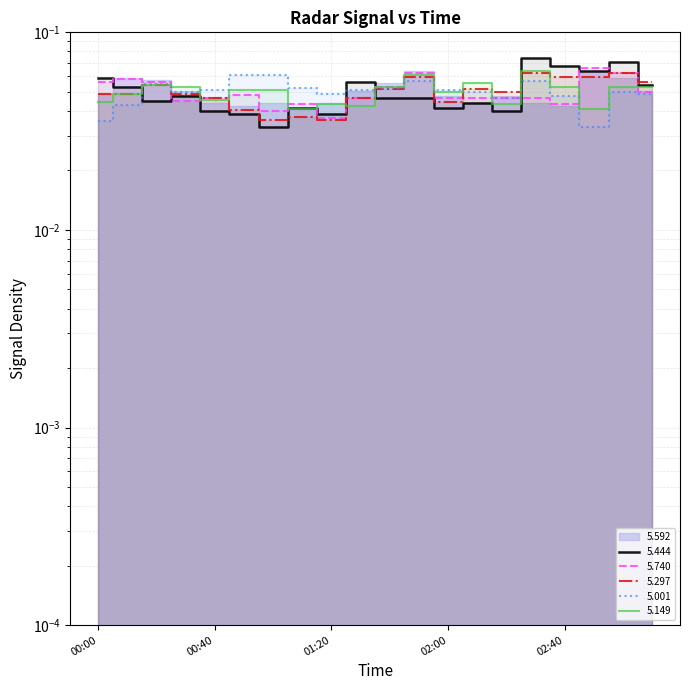

Reading right to left, list all the values displayed in this chart.

  5.444: 0.1	0.1	0.1	0.1	0.1	0.0	0.0	0.0	0.0	0.0	0.1	0.0	0.0	0.0	0.0	0.0	0.0	0.0	0.1	0.1
  5.740: 0.0	0.1	0.1	0.0	0.0	0.0	0.0	0.0	0.1	0.1	0.0	0.0	0.0	0.0	0.0	0.0	0.0	0.1	0.1	0.1
  5.297: 0.1	0.1	0.1	0.1	0.1	0.0	0.1	0.0	0.1	0.1	0.0	0.0	0.0	0.0	0.0	0.0	0.0	0.1	0.0	0.0
  5.001: 0.0	0.0	0.0	0.0	0.1	0.0	0.0	0.1	0.1	0.1	0.1	0.0	0.1	0.1	0.1	0.1	0.0	0.1	0.0	0.0
  5.149: 0.1	0.1	0.0	0.1	0.1	0.0	0.1	0.0	0.1	0.1	0.0	0.0	0.0	0.1	0.1	0.0	0.1	0.1	0.0	0.0